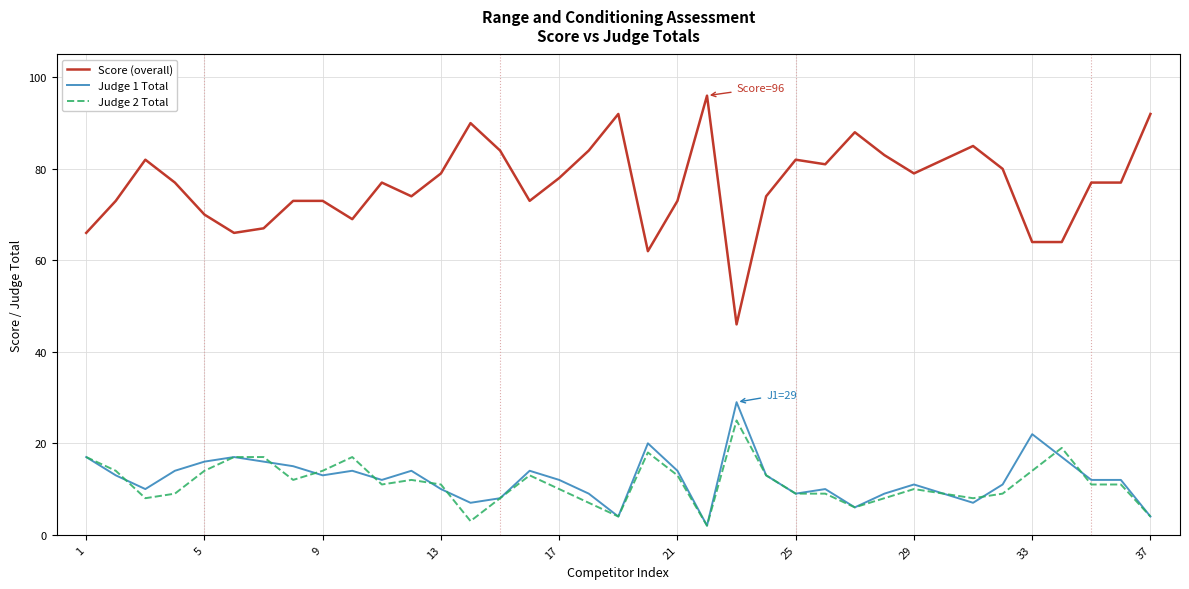

Which series has the largest total across all categories?

Score (overall)